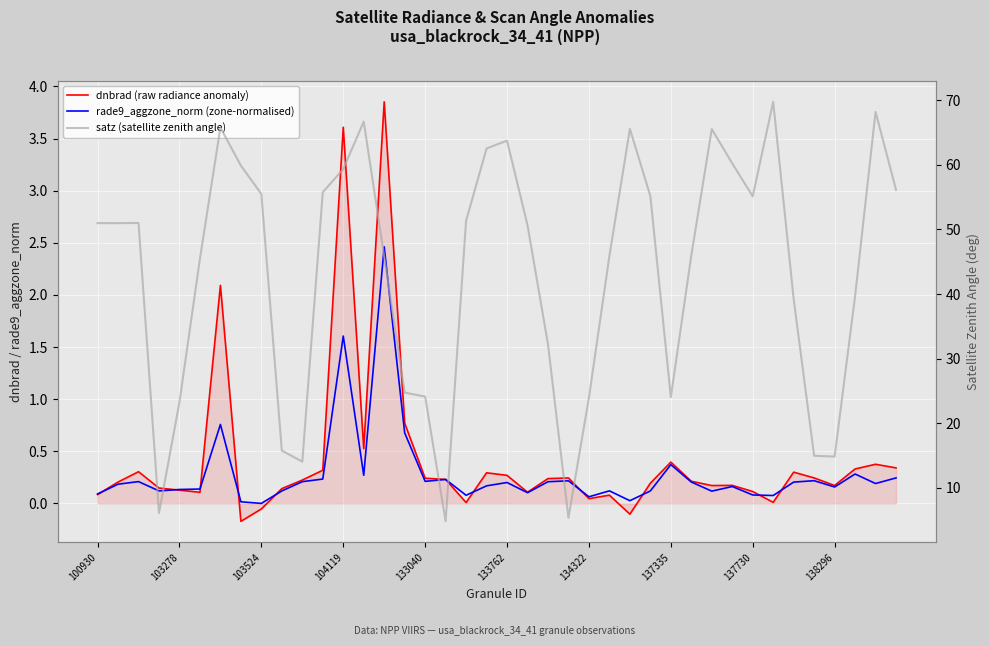

Reading left to right, transcribe all the data shown in this chart.

dnbrad (raw radiance anomaly): 0.1	0.2	0.3	0.1	0.1	0.1	2.1	-0.2	-0.1	0.1	0.2	0.3	3.6	0.5	3.9	0.8	0.2	0.2	0.0	0.3	0.3	0.1	0.2	0.2	0.0	0.1	-0.1	0.2	0.4	0.2	0.2	0.2	0.1	0.0	0.3	0.2	0.2	0.3	0.4	0.3
rade9_aggzone_norm (zone-normalised): 0.1	0.2	0.2	0.1	0.1	0.1	0.8	0.0	-0.0	0.1	0.2	0.2	1.6	0.3	2.5	0.7	0.2	0.2	0.1	0.2	0.2	0.1	0.2	0.2	0.1	0.1	0.0	0.1	0.4	0.2	0.1	0.2	0.1	0.1	0.2	0.2	0.2	0.3	0.2	0.2
satz (satellite zenith angle): 51.0	51.0	51.0	6.1	23.3	45.5	65.8	59.9	55.5	15.7	14.0	55.8	59.4	66.7	45.8	24.7	24.1	4.8	51.4	62.6	63.8	50.7	32.2	5.3	23.9	45.9	65.6	55.2	24.0	46.0	65.5	60.2	55.1	69.8	39.2	14.9	14.8	39.7	68.2	56.1